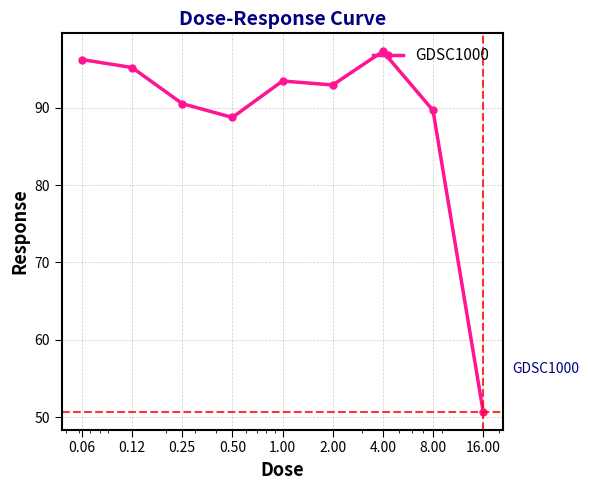

What is the minimum value shown in the chart?

50.7